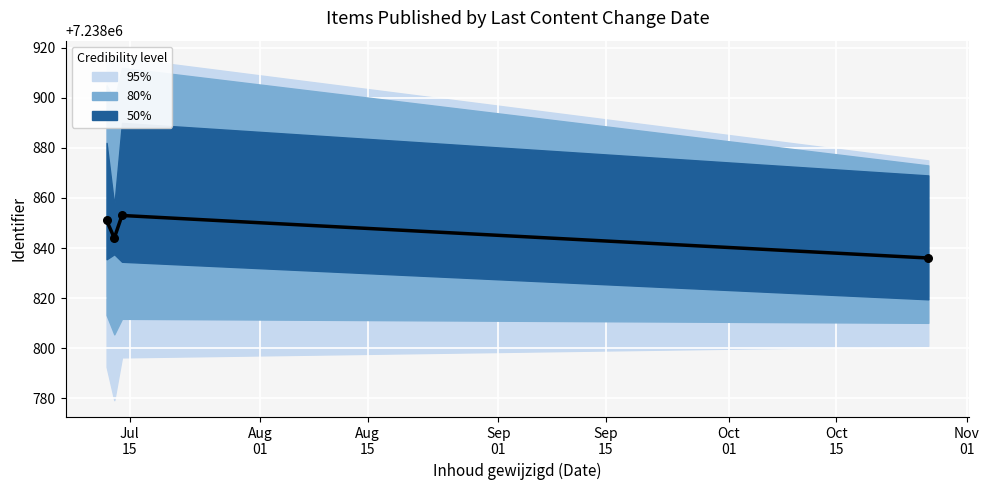

Which has a higher value, Sep
01 or Aug
15?

Aug
15